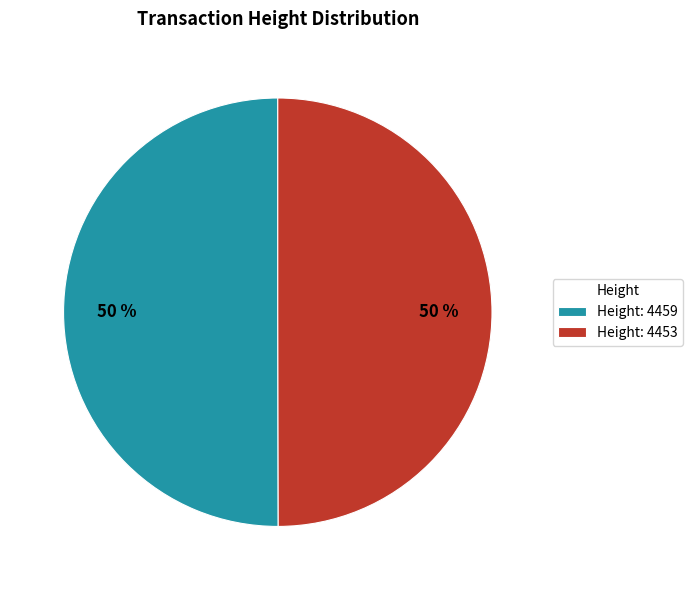

To the nearest percent, what portion does Height: 4459 represent?

50%